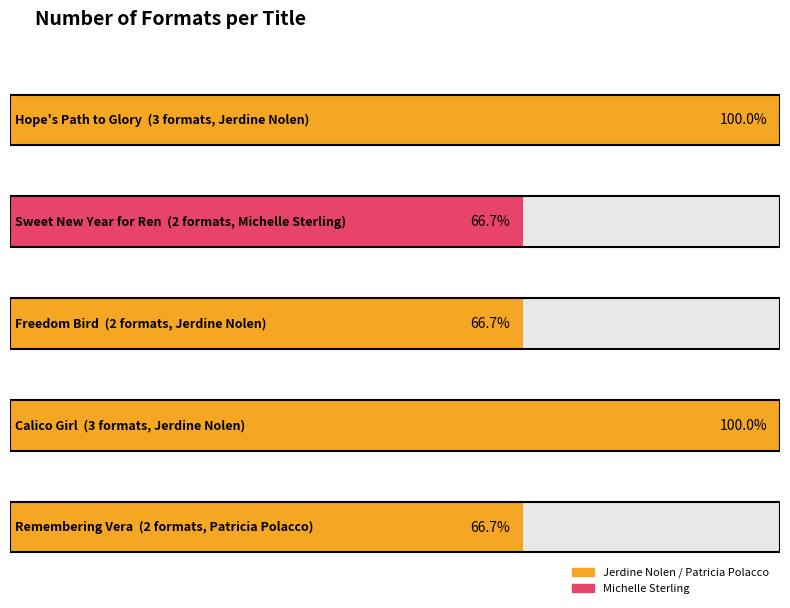

Reading right to left, what are all the values shown in this chart?

2	3	2	2	3